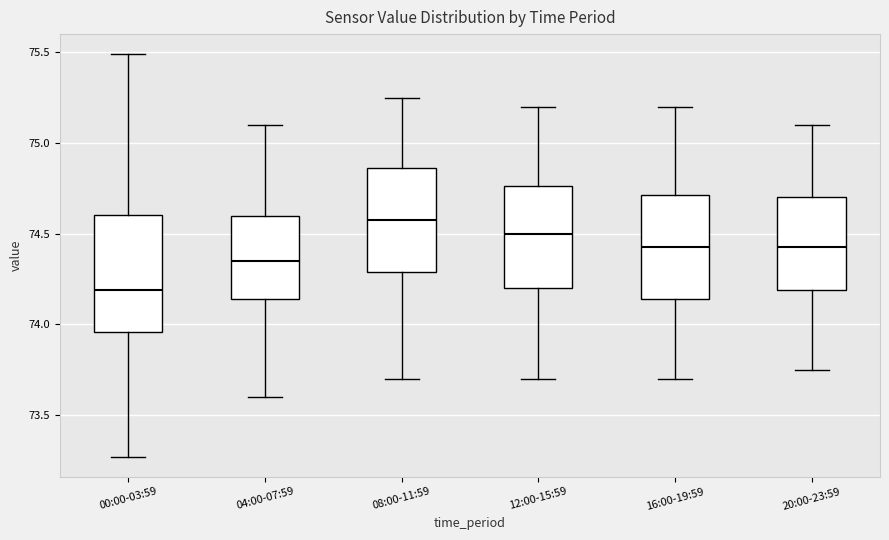

Reading left to right, transcribe this box plot: for each box, give where its median line is, the range the box spans, and where its two whiskers end, as read against the y-axis. The values are not printed on the chart, so give them approximately, as read against the axis.

00:00-03:59: median 74.20, box 73.95 to 74.60, whiskers 73.25 to 75.50
04:00-07:59: median 74.35, box 74.15 to 74.60, whiskers 73.60 to 75.10
08:00-11:59: median 74.60, box 74.30 to 74.85, whiskers 73.70 to 75.25
12:00-15:59: median 74.50, box 74.20 to 74.75, whiskers 73.70 to 75.20
16:00-19:59: median 74.45, box 74.15 to 74.70, whiskers 73.70 to 75.20
20:00-23:59: median 74.45, box 74.20 to 74.70, whiskers 73.75 to 75.10